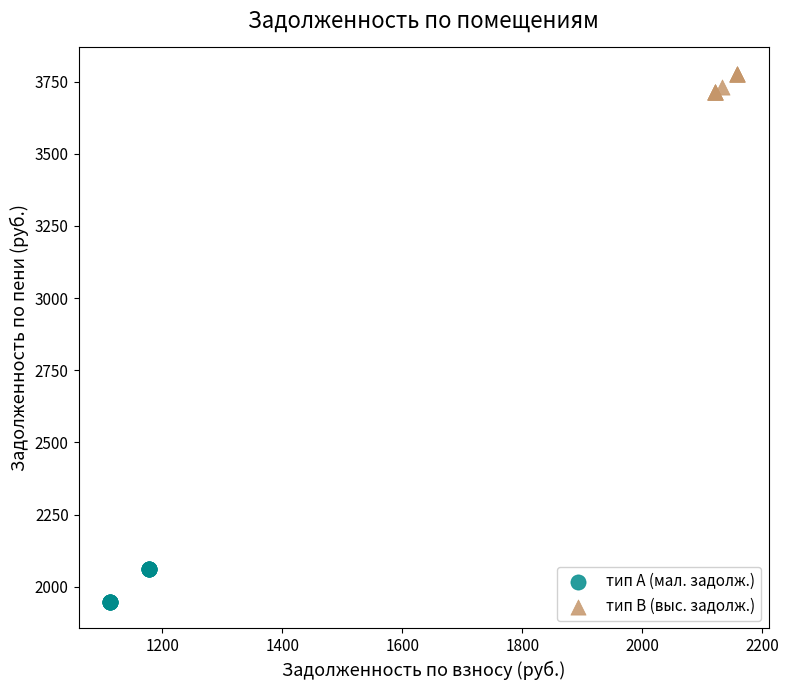

Which series reaches the minimum Y coordinate?

тип А (мал. задолж.)